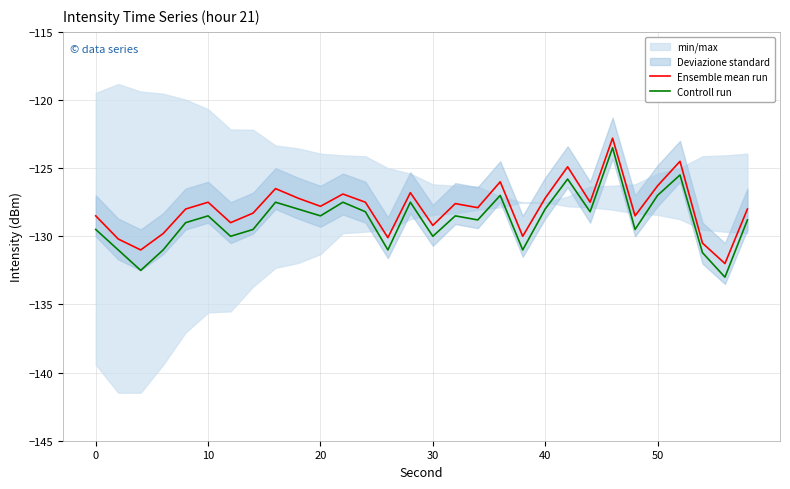

What is the approximate value of Controll run at 10?

-128.5